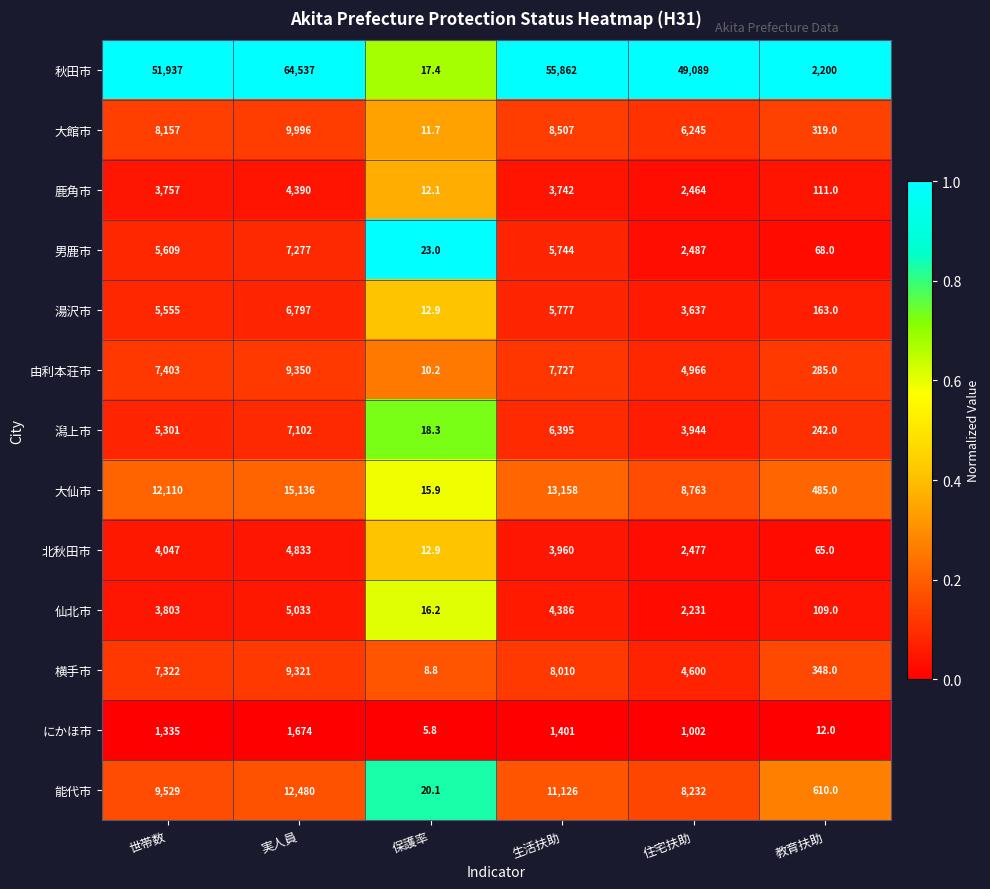

The value of 北秋田市 at 実人員 is 4833.0. True or false?

True